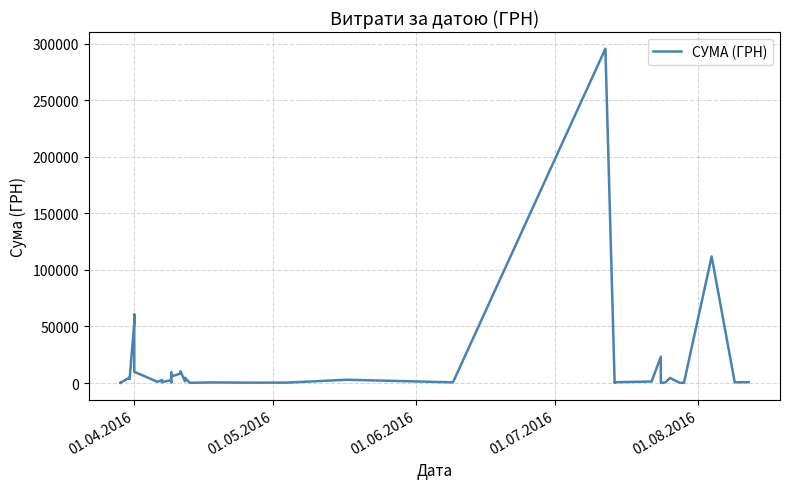

What is the sum of all values?

630977.9